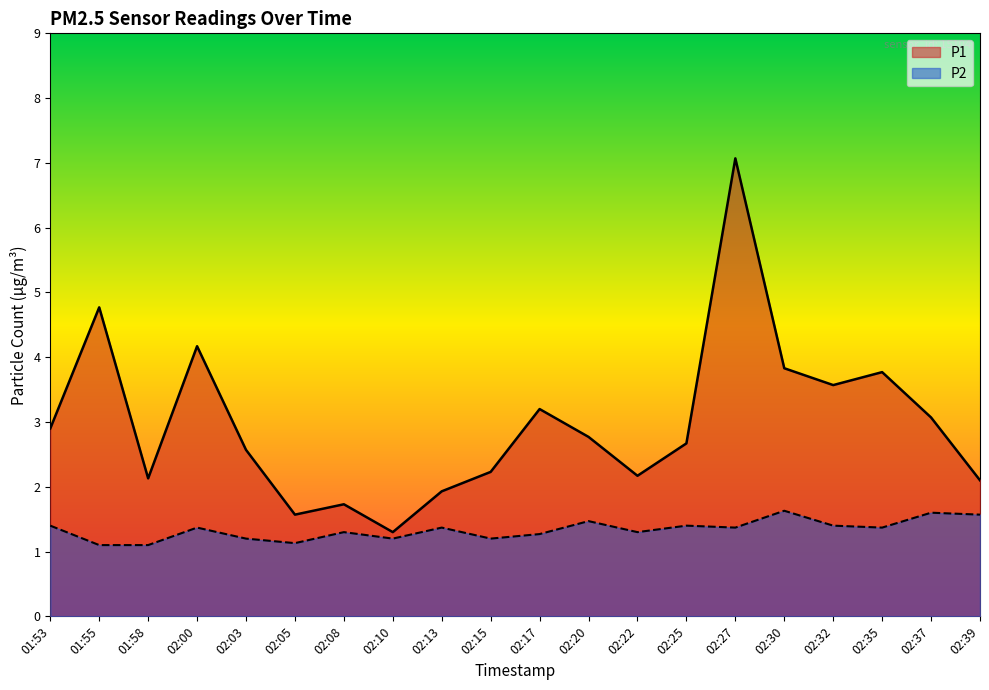

Rank the series by their average value, from lowest to highest.

P2, P1